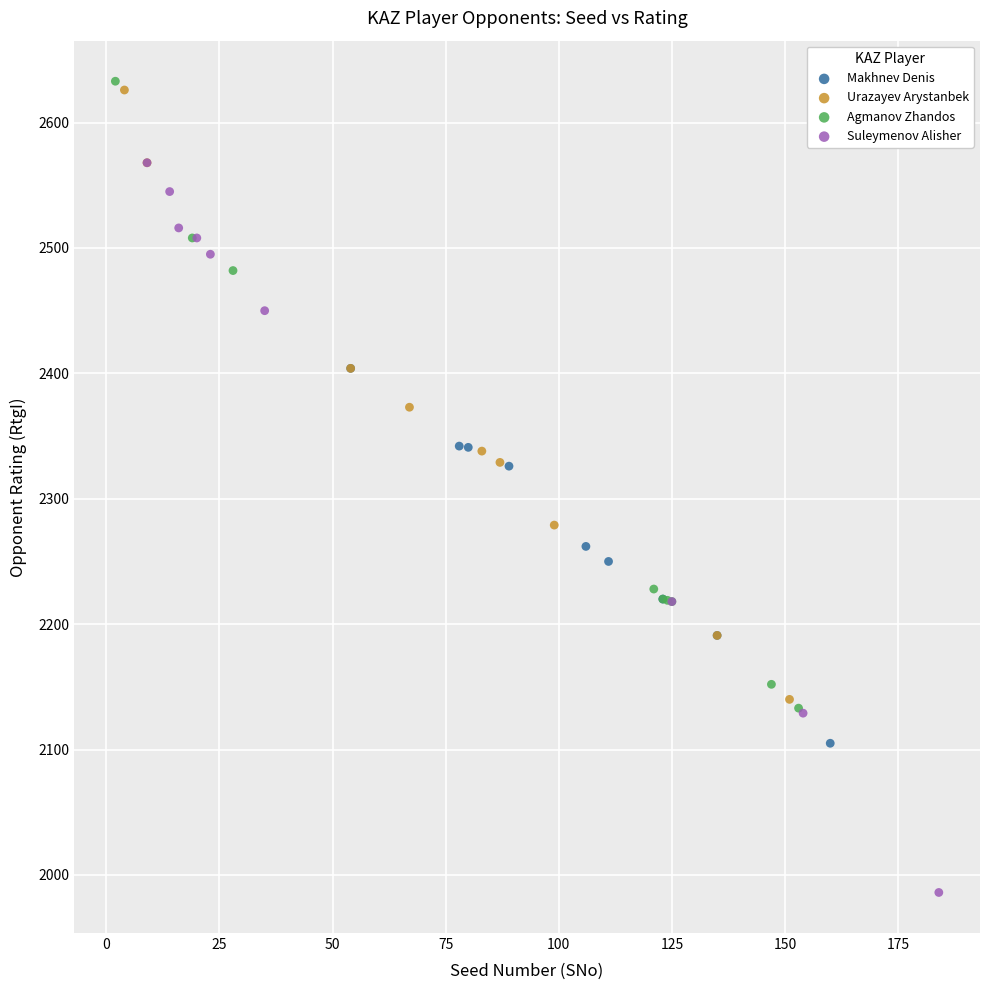

Which series contains the lowest Y value?

Suleymenov Alisher